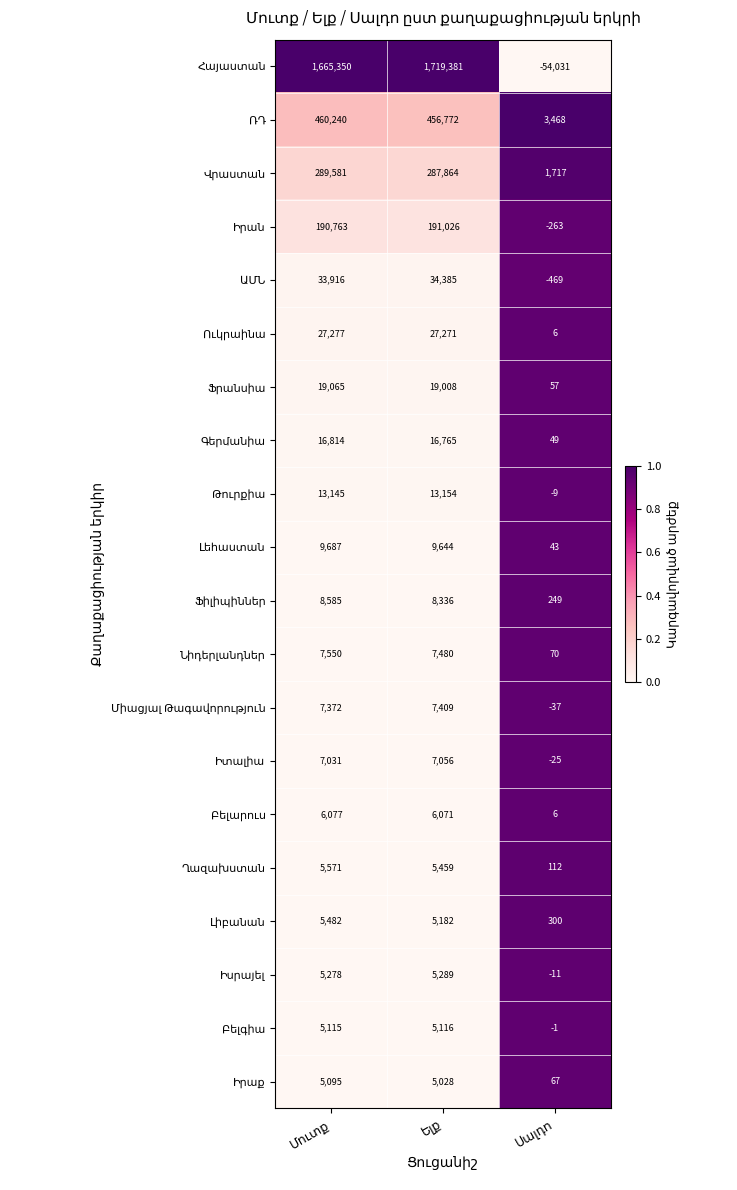

What is the minimum value shown in the chart?

-54031